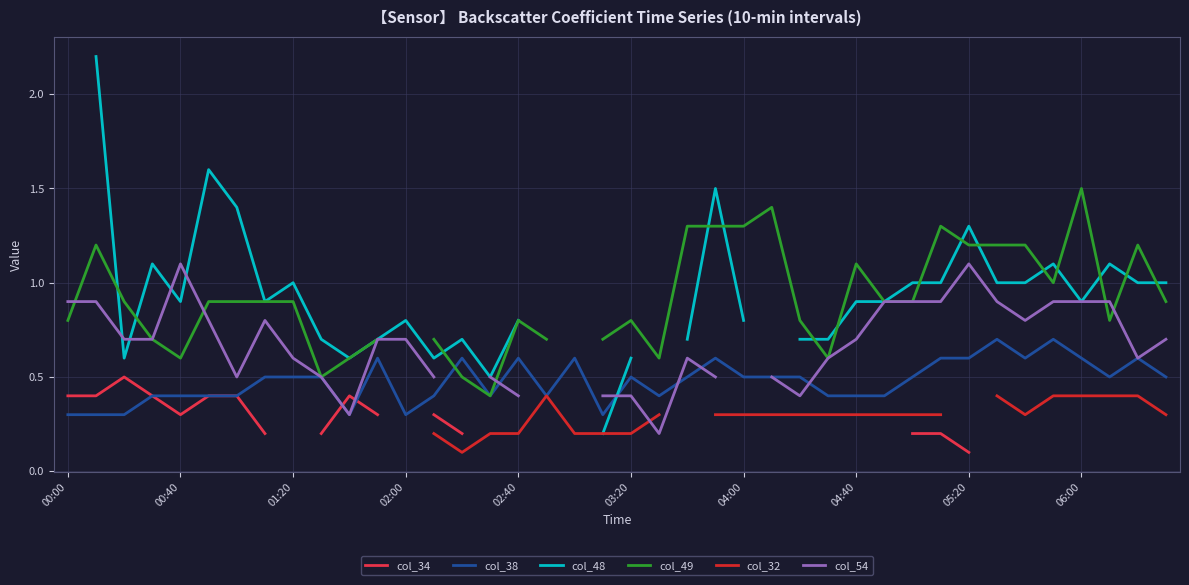

How many col_48 values are between 0 and 1?

27